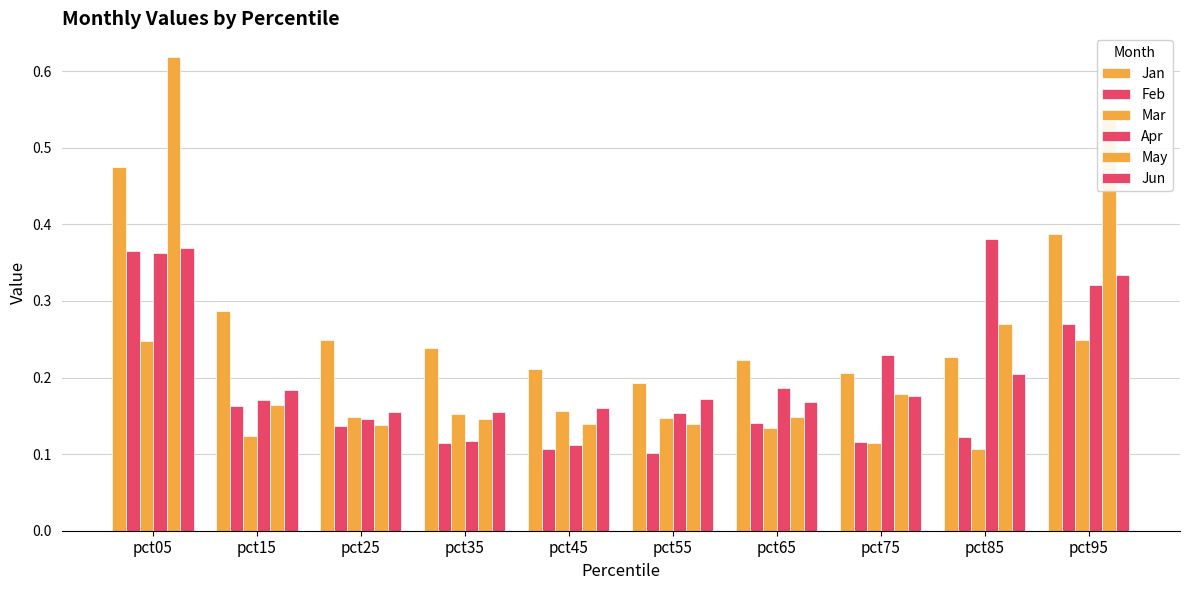

How many groups of bars are there?

10